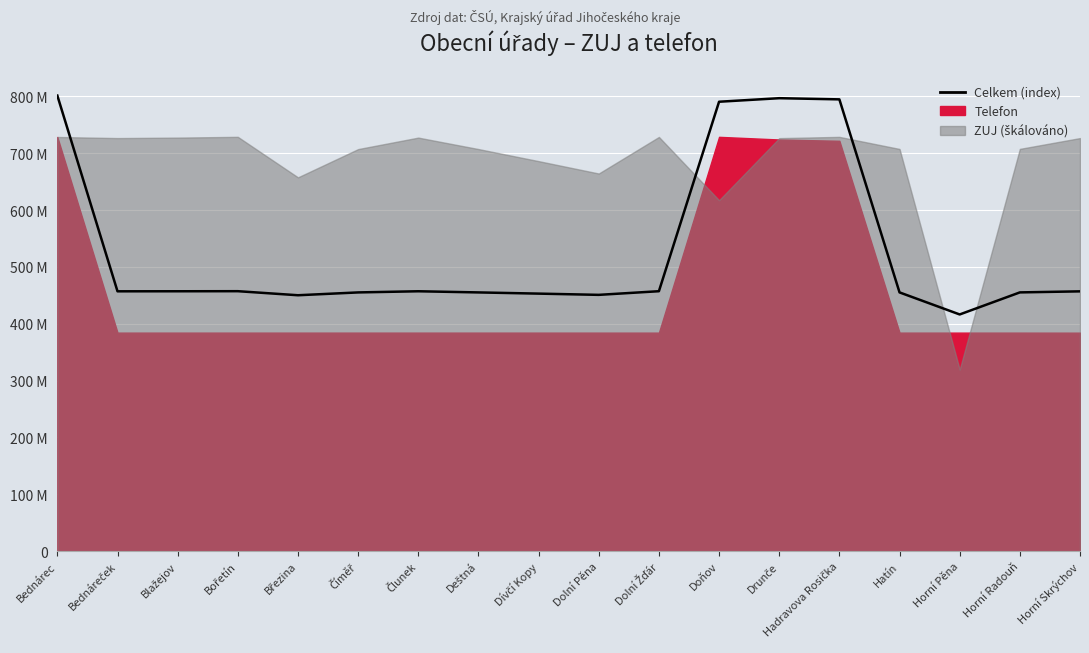

What is the average value?

528713243.6